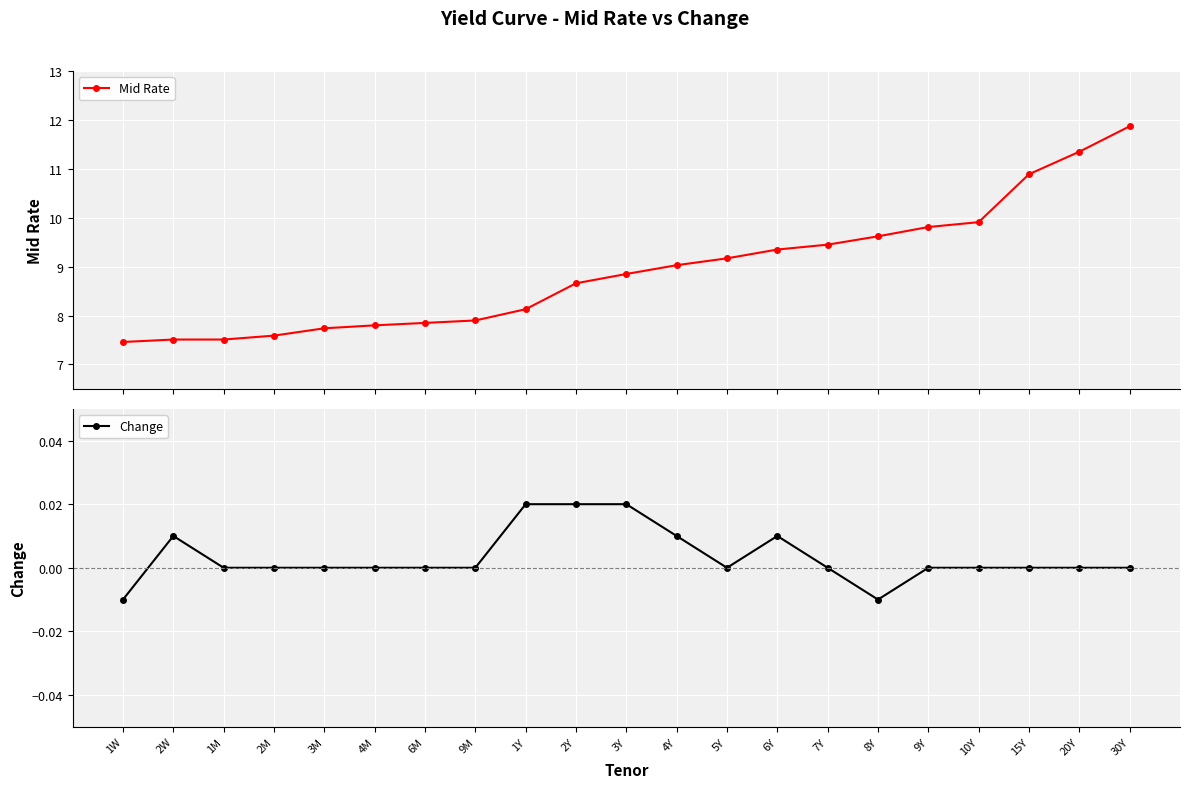

Which series has the largest range (max minus min)?

Mid Rate